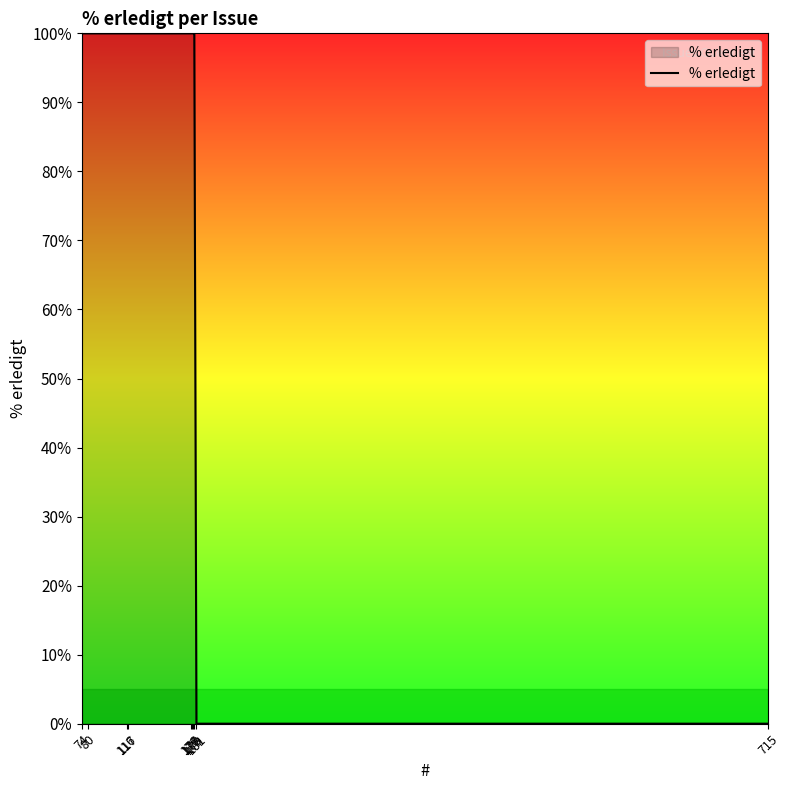

Reading left to right, what are all the values shown in this chart?

74=100	80=100	116=100	117=100	176=100	177=100	178=100	179=100	181=0	715=0